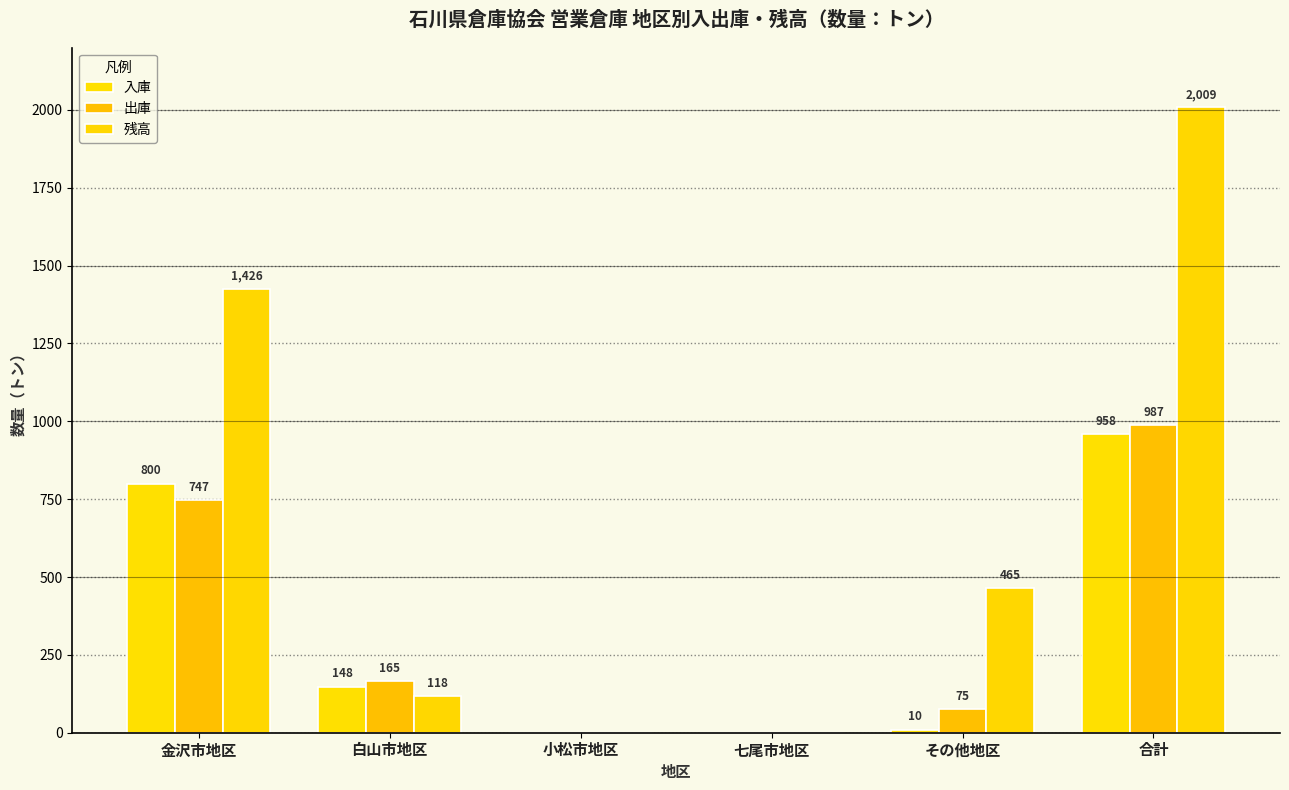

Reading left to right, what are all the values shown in this chart?

入庫: 金沢市地区=800	白山市地区=148	小松市地区=0	七尾市地区=0	その他地区=10	合計=958
出庫: 金沢市地区=747	白山市地区=165	小松市地区=0	七尾市地区=0	その他地区=75	合計=987
残高: 金沢市地区=1426	白山市地区=118	小松市地区=0	七尾市地区=0	その他地区=465	合計=2009